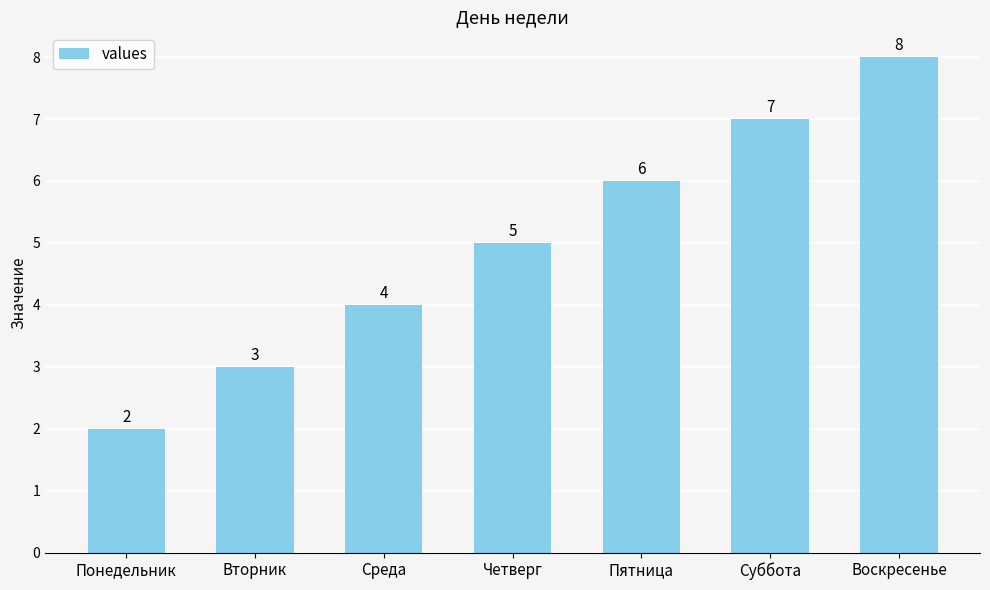

What is the minimum value shown in the chart?

2